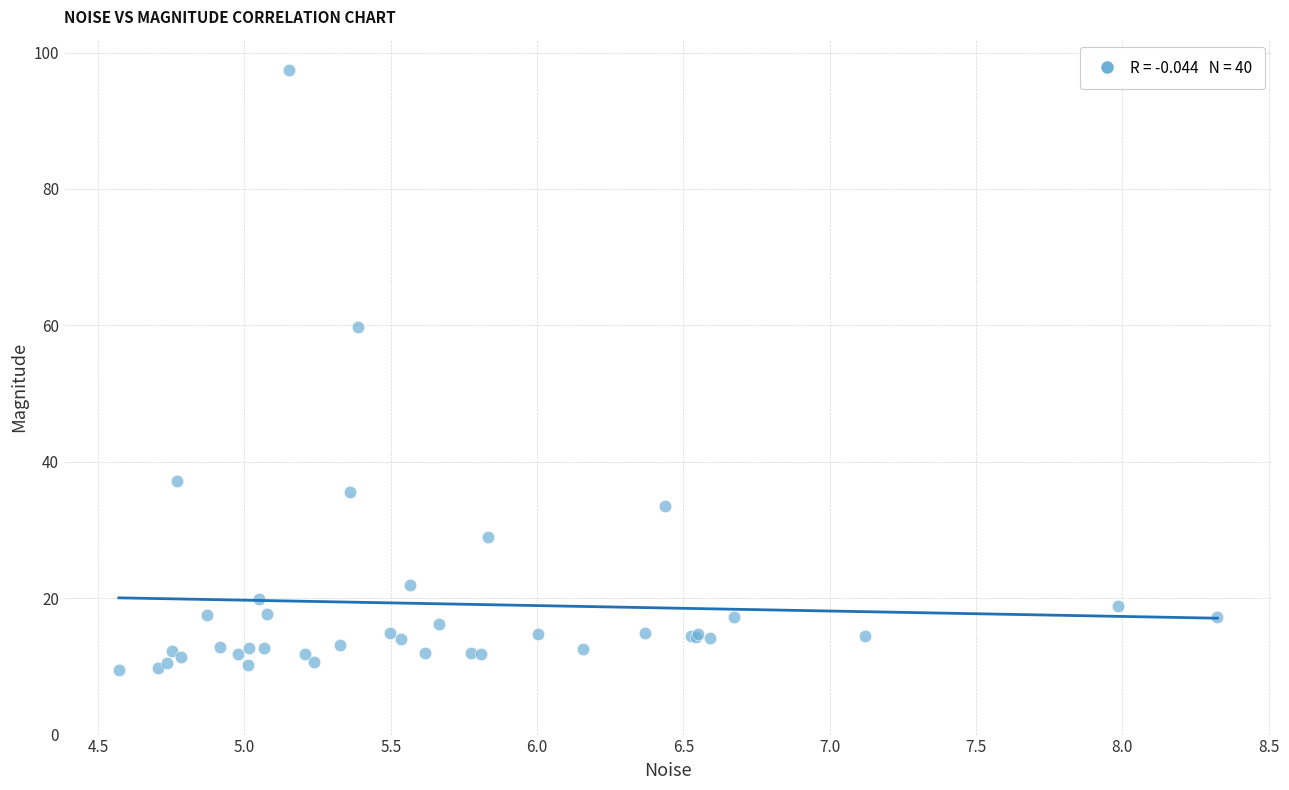

What Y value in the scatter plot is closest to 53?

59.8